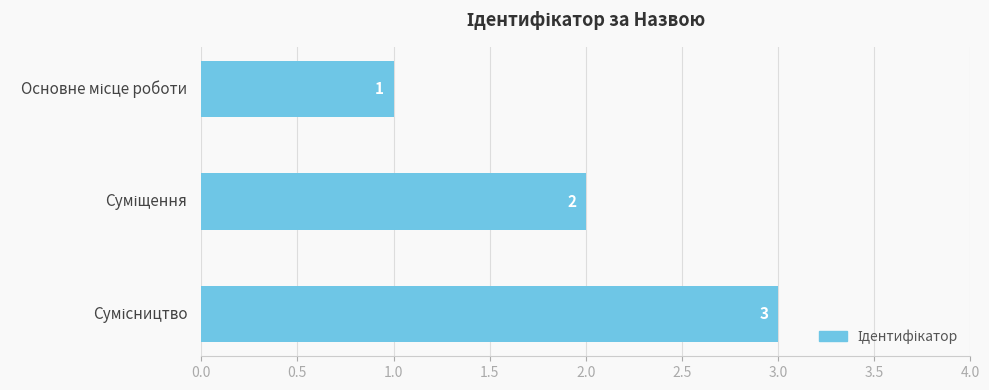

What is the value of the 1st bar from the top?

1